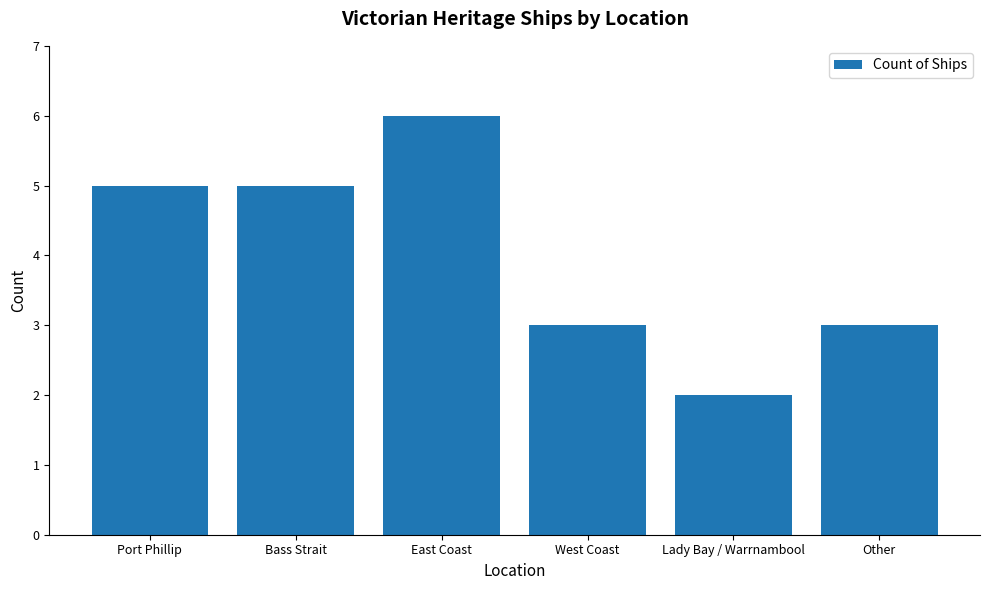

Which label corresponds to the largest value in the chart?

East Coast